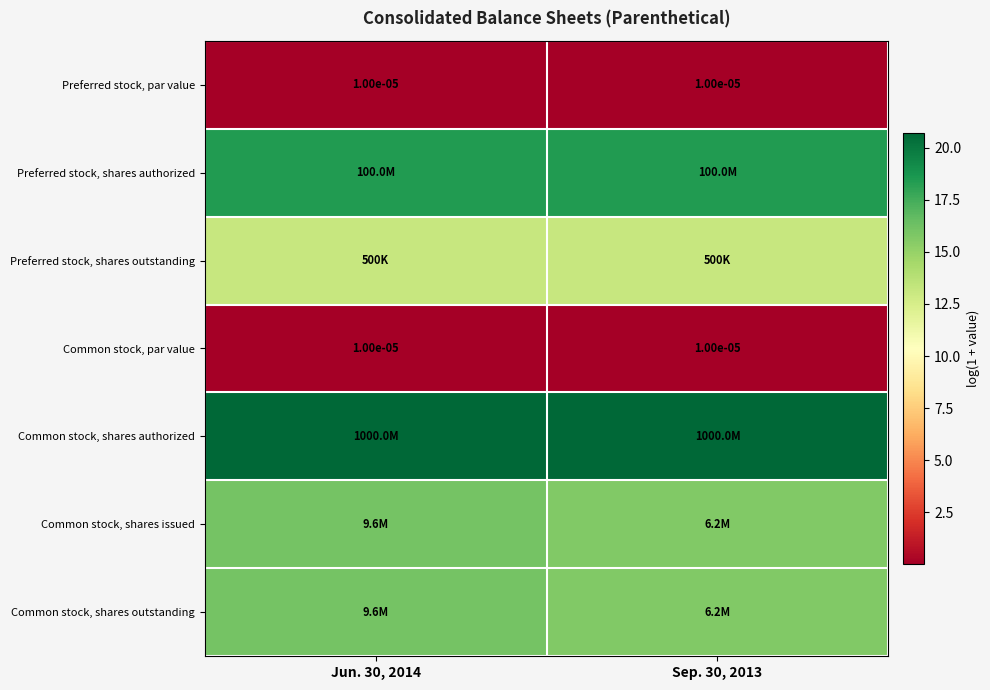

What is the lowest value of the Preferred stock, shares outstanding series?

13.1